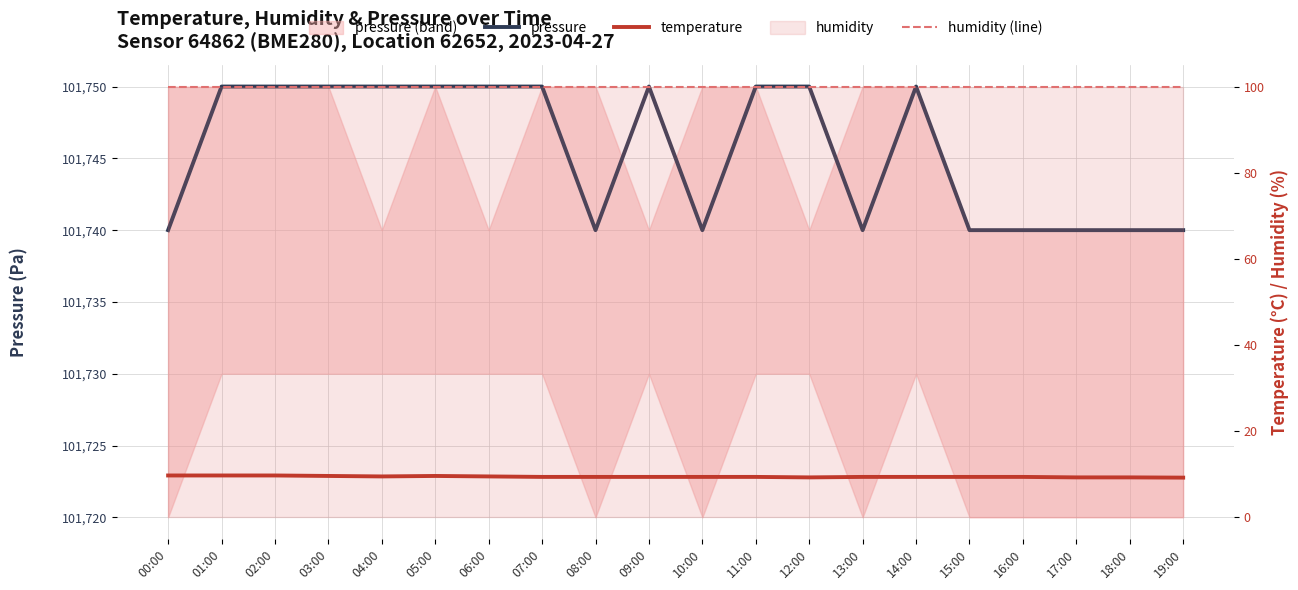

How many temperature values are between 9 and 10?

20